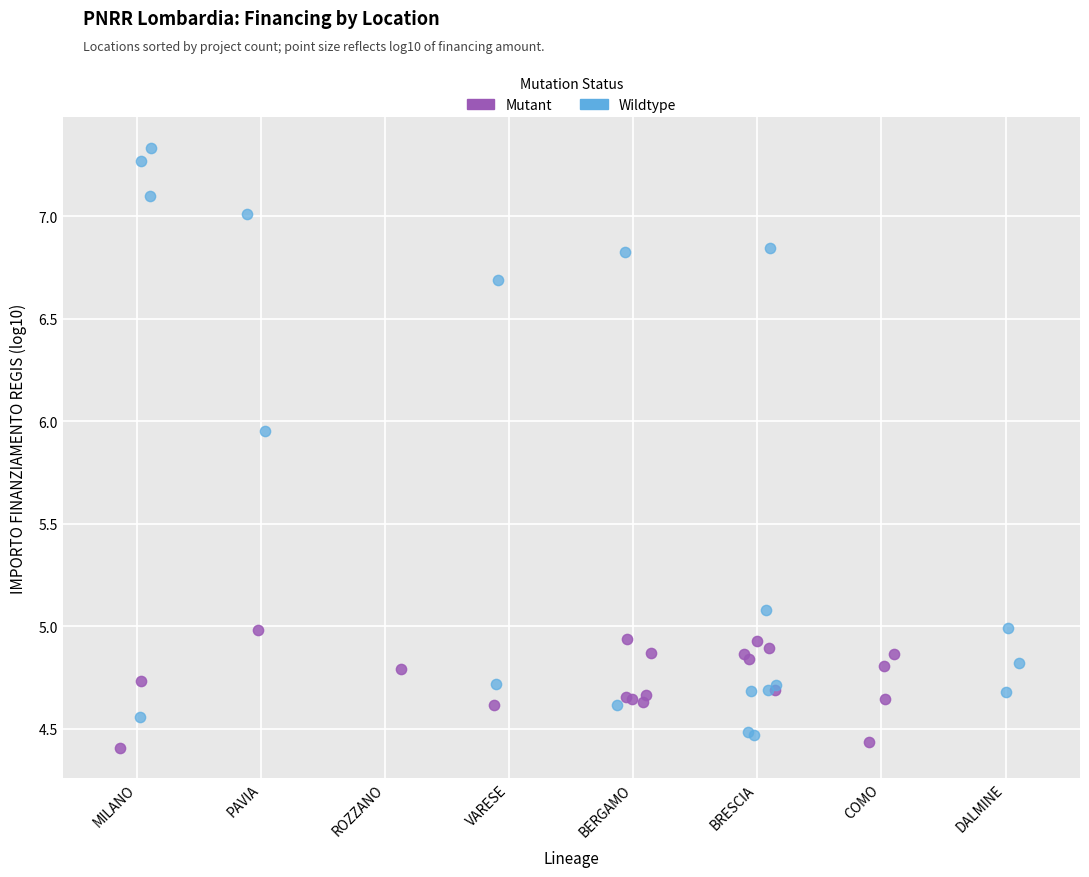

What are all the series names shown in the legend?

Mutant, Wildtype